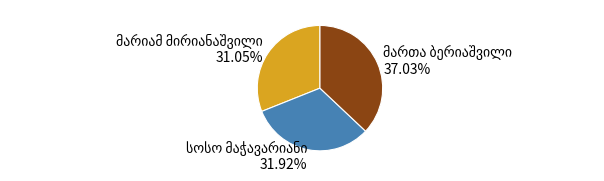

Is there a majority slice in this chart?

No